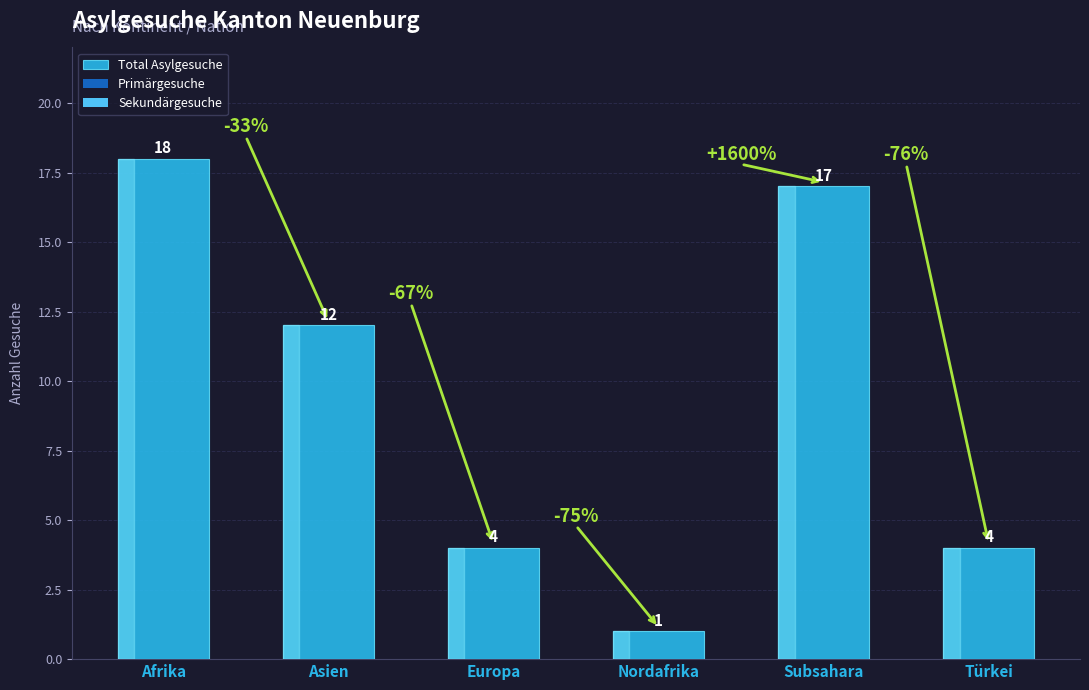

Reading right to left, extract all data points from this chart.

4	17	1	4	12	18